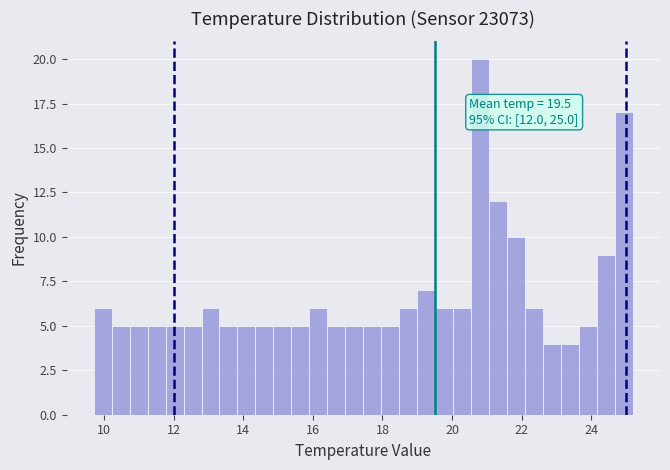

Read against the x-axis, roughly where is the centre of the tallest bar?

20.8